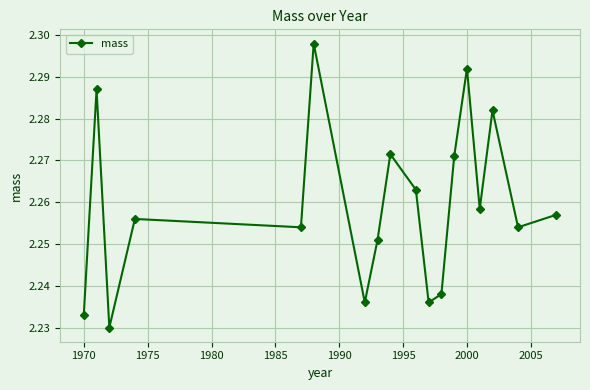

Count the number of categories in the chart.

18